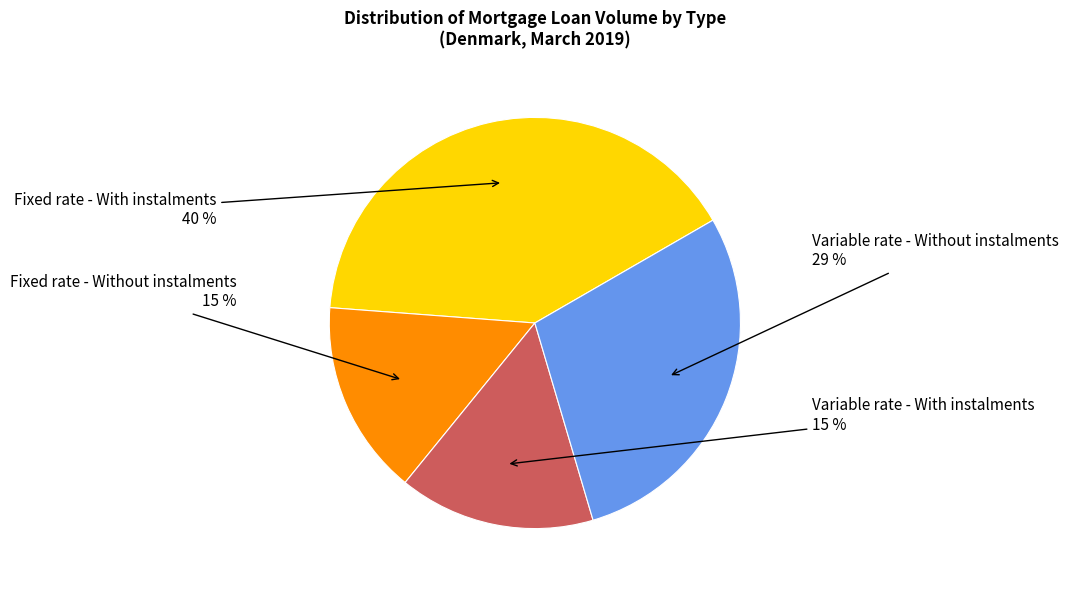

To the nearest percent, what percentage of the pie is Fixed rate - With instalments?

40%